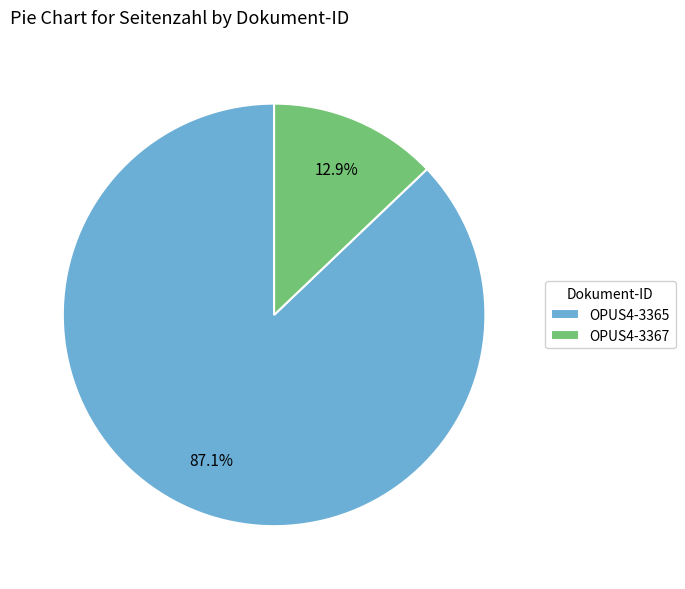

To the nearest percent, what is the average slice percentage?

50%